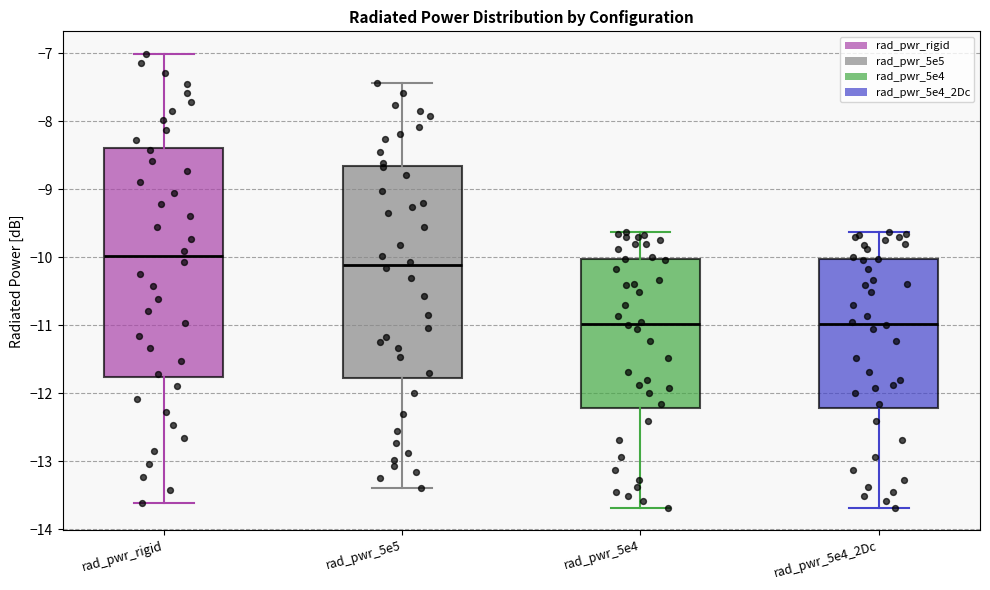

Which box's median line is the highest?

rad_pwr_rigid